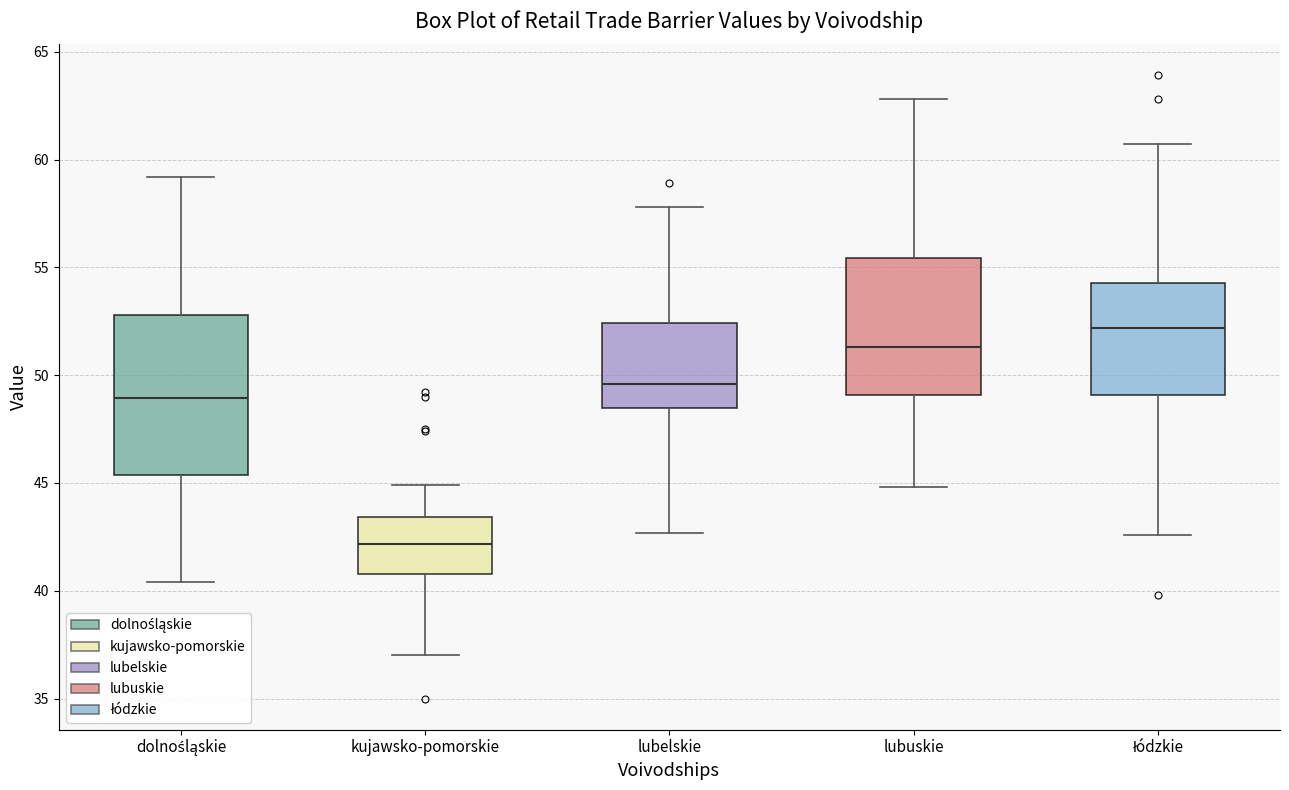

Which box is the tallest, from its lower edge to its upper edge?

dolnośląskie